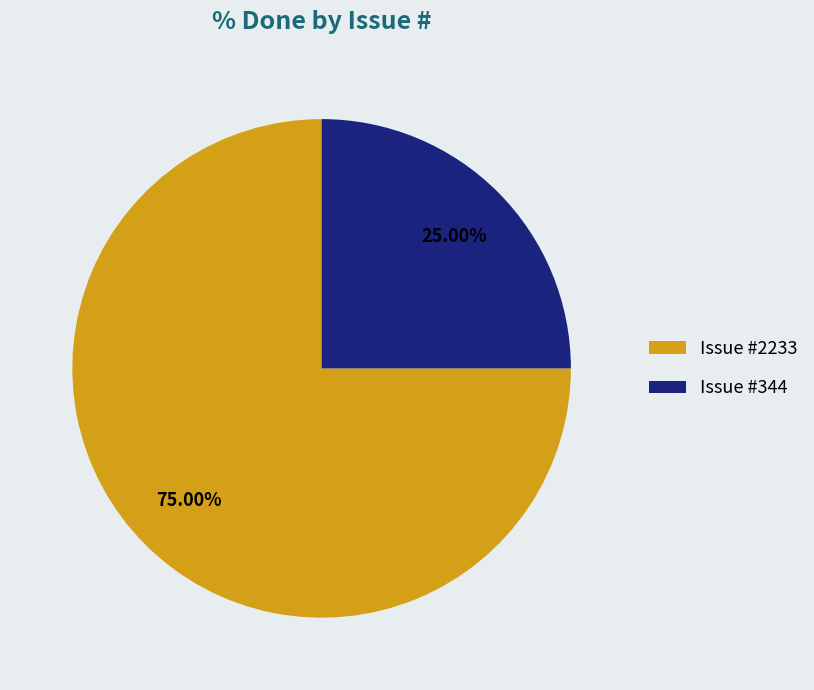

Count the number of slices in the pie.

2